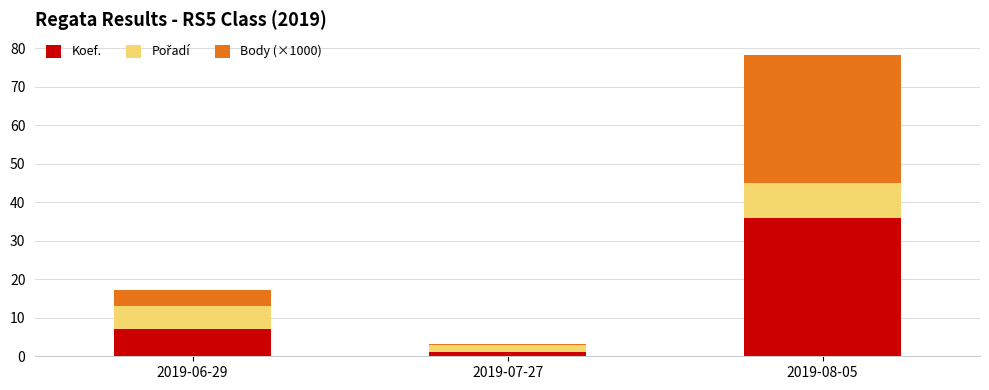

What is the total value across all series at 2019-06-29?

17.2